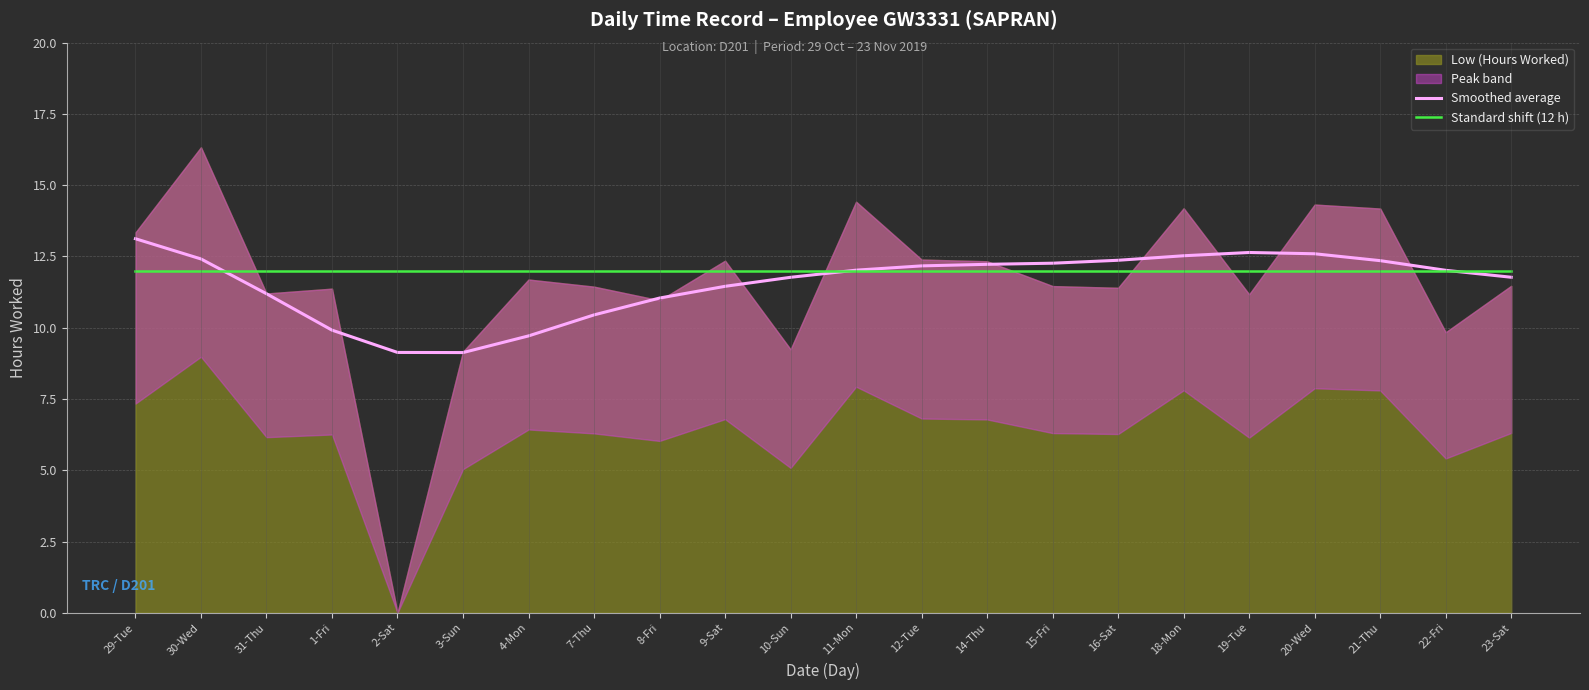

The Standard shift (12 h) series shows 12.0 at 19-Tue. True or false?

True